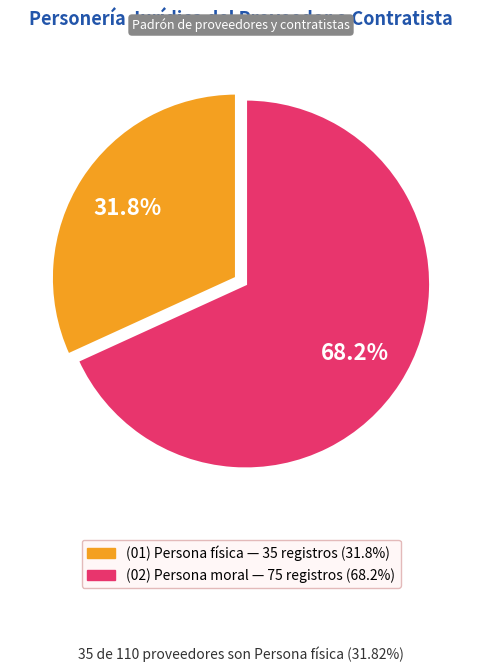

Does any single category account for the majority?

Yes